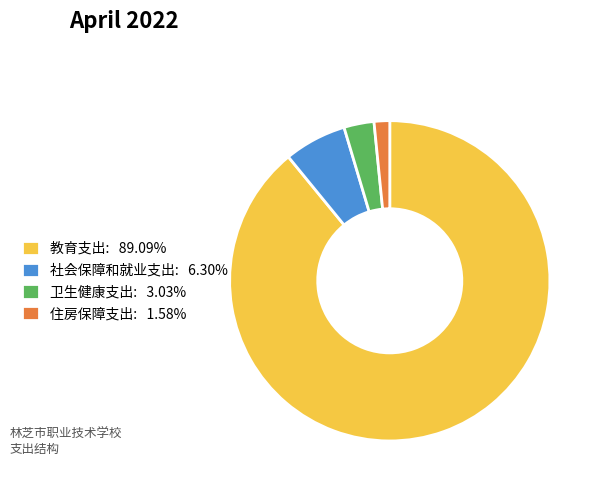

Which slice is the smallest?

住房保障支出